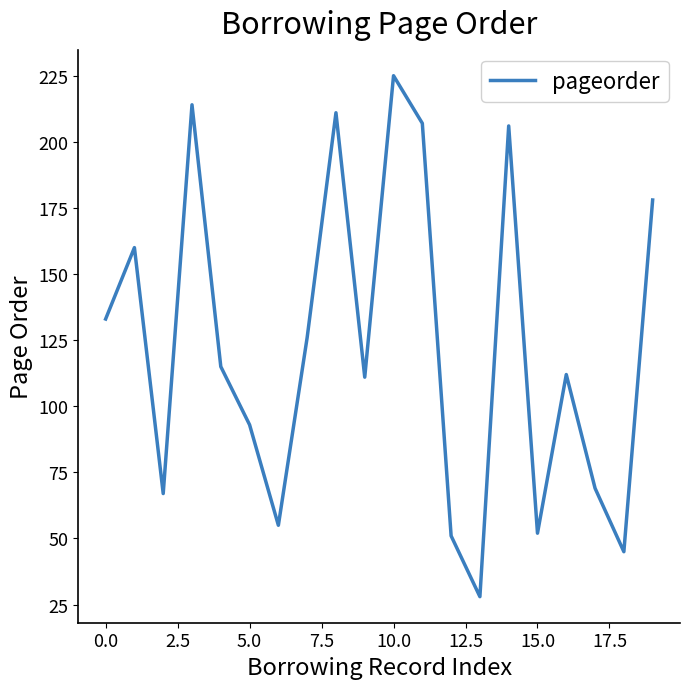

What is the greatest value displayed?

225